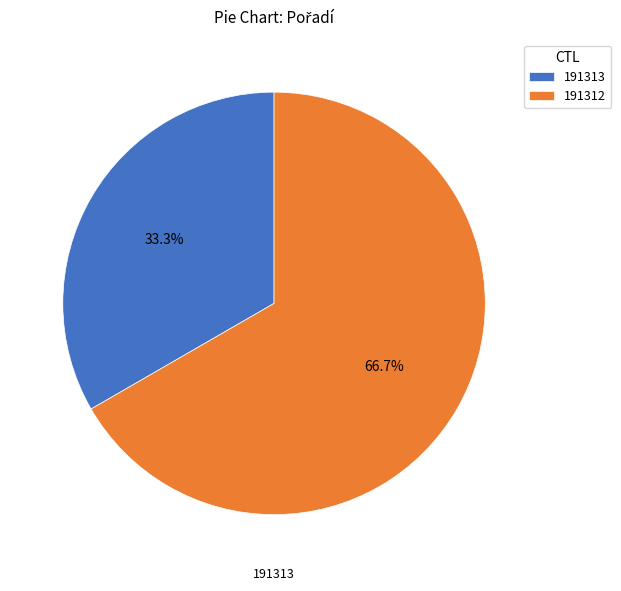

Does 191312 represent more than half of the total?

Yes